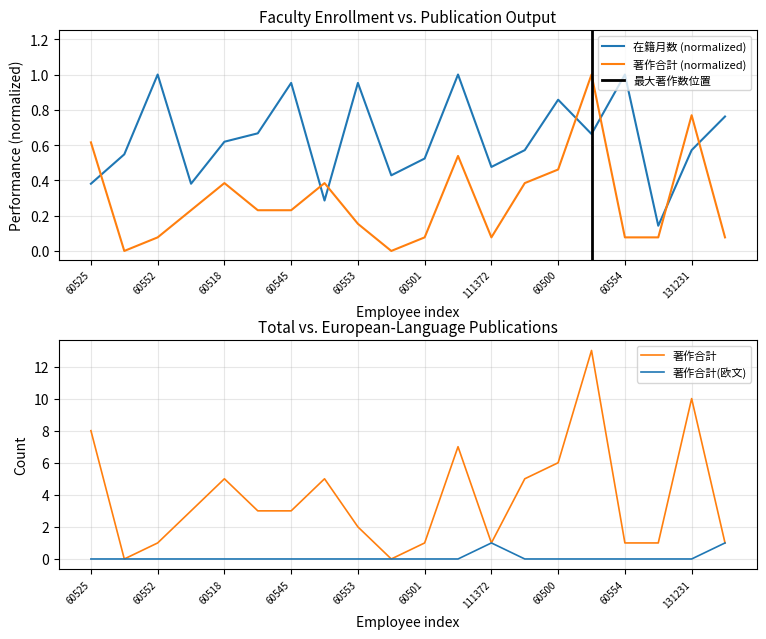

Reading left to right, transcribe all the data shown in this chart.

在籍月数: 0.4	0.5	1.0	0.4	0.6	0.7	1.0	0.3	1.0	0.4	0.5	1.0	0.5	0.6	0.9	0.7	1.0	0.1	0.6	0.8
著作合計: 0.6	0.0	0.1	0.2	0.4	0.2	0.2	0.4	0.2	0.0	0.1	0.5	0.1	0.4	0.5	1.0	0.1	0.1	0.8	0.1
著作合計(欧文): 0.0	0.0	0.0	0.0	0.0	0.0	0.0	0.0	0.0	0.0	0.0	0.0	1.0	0.0	0.0	0.0	0.0	0.0	0.0	1.0